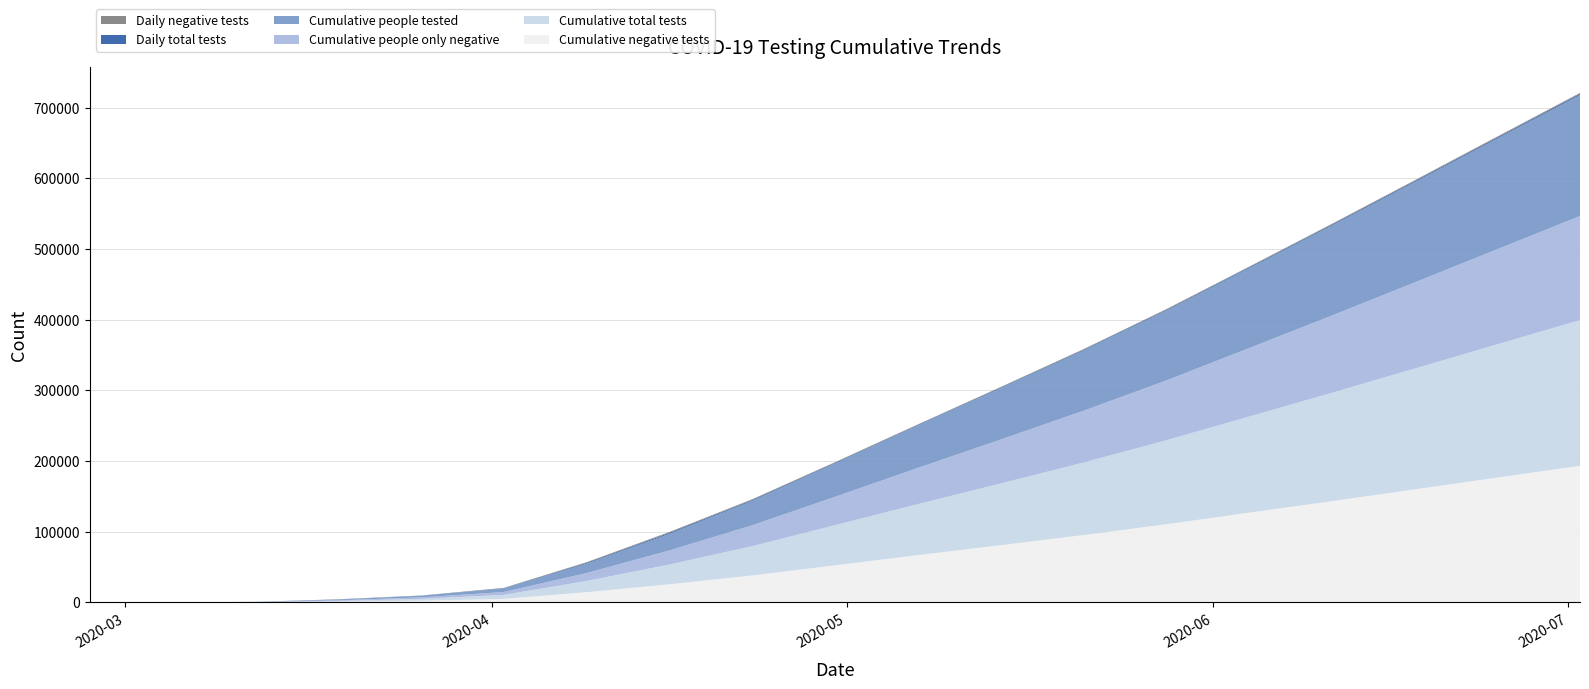

Reading left to right, extract all data points from this chart.

Cumulative negative tests: 2020-02-27=0	2020-03-05=21	2020-03-12=185	2020-03-19=1014	2020-03-26=2393	2020-04-02=4983	2020-04-09=14436	2020-04-16=25628	2020-04-23=38109	2020-04-30=52432	2020-05-07=66821	2020-05-14=80954	2020-05-21=95232	2020-05-28=110543	2020-06-04=126874	2020-06-11=143210	2020-06-18=159834	2020-06-25=176543	2020-07-02=193210
Cumulative total tests: 2020-02-27=0	2020-03-05=23	2020-03-12=200	2020-03-19=1074	2020-03-26=2600	2020-04-02=5660	2020-04-09=15843	2020-04-16=27958	2020-04-23=41432	2020-04-30=56754	2020-05-07=72134	2020-05-14=87234	2020-05-21=102543	2020-05-28=118765	2020-06-04=135874	2020-06-11=153234	2020-06-18=170834	2020-06-25=188543	2020-07-02=206210
Cumulative people only negative: 2020-02-27=0	2020-03-05=17	2020-03-12=170	2020-03-19=887	2020-03-26=2068	2020-04-02=4085	2020-04-09=11234	2020-04-16=19876	2020-04-23=29543	2020-04-30=40123	2020-05-07=51234	2020-05-14=62123	2020-05-21=73210	2020-05-28=84543	2020-06-04=96874	2020-06-11=109234	2020-06-18=121834	2020-06-25=134543	2020-07-02=147210
Cumulative people tested: 2020-02-27=0	2020-03-05=20	2020-03-12=182	2020-03-19=949	2020-03-26=2286	2020-04-02=4820	2020-04-09=13234	2020-04-16=23456	2020-04-23=34543	2020-04-30=47123	2020-05-07=59876	2020-05-14=72543	2020-05-21=85210	2020-05-28=98765	2020-06-04=112874	2020-06-11=127234	2020-06-18=141834	2020-06-25=156543	2020-07-02=171210
Daily total tests: 2020-02-27=0	2020-03-05=4	2020-03-12=50	2020-03-19=277	2020-03-26=216	2020-04-02=529	2020-04-09=1124	2020-04-16=1456	2020-04-23=1234	2020-04-30=987	2020-05-07=876	2020-05-14=956	2020-05-21=1043	2020-05-28=1123	2020-06-04=1234	2020-06-11=1345	2020-06-18=1456	2020-06-25=1543	2020-07-02=1623
Daily negative tests: 2020-02-27=0	2020-03-05=4	2020-03-12=41	2020-03-19=262	2020-03-26=181	2020-04-02=477	2020-04-09=987	2020-04-16=1234	2020-04-23=1043	2020-04-30=876	2020-05-07=765	2020-05-14=834	2020-05-21=912	2020-05-28=987	2020-06-04=1056	2020-06-11=1134	2020-06-18=1234	2020-06-25=1312	2020-07-02=1389